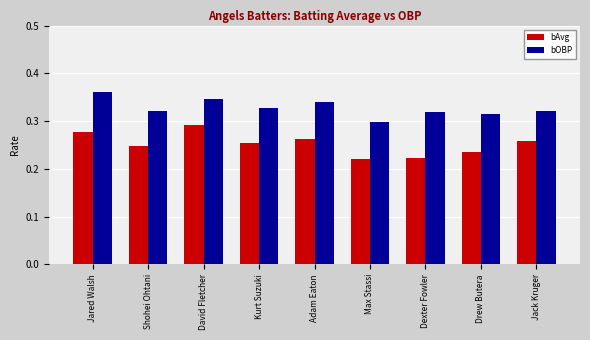

True or false: bOBP has a value of 0.2 at Drew Butera.

False